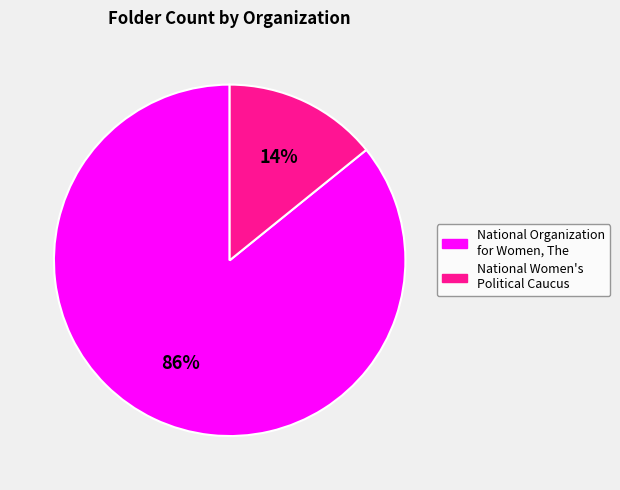

What is the largest slice in the pie chart?

National Organization for Women, The